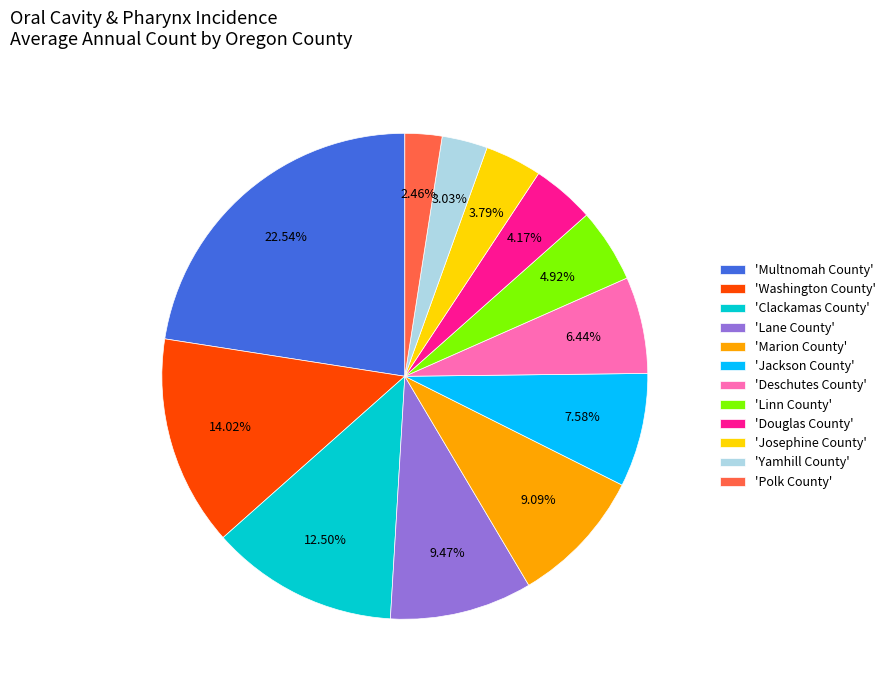

Does any single category account for the majority?

No